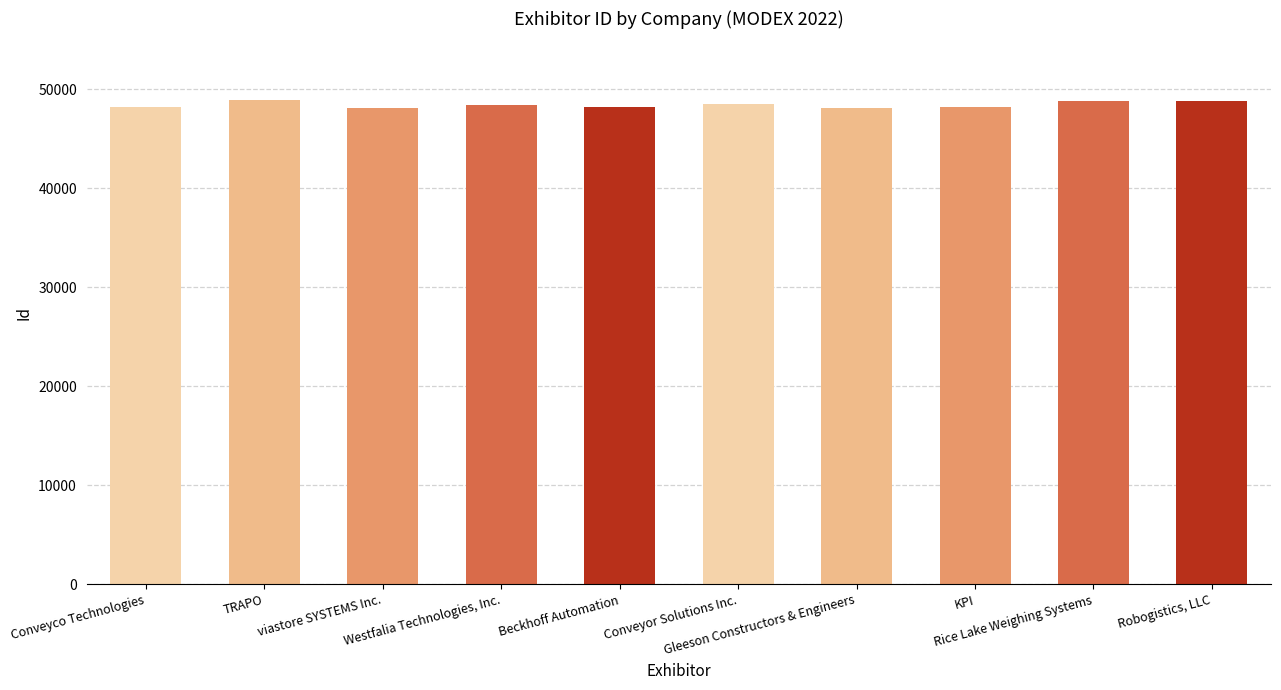

The value at Westfalia Technologies, Inc. is 66802. True or false?

False